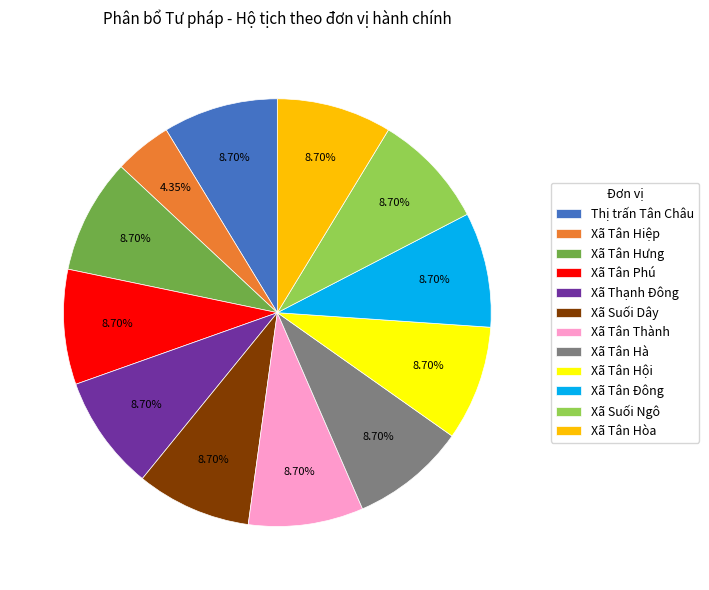

To the nearest percent, what percentage of the pie is Xã Tân Đông?

9%